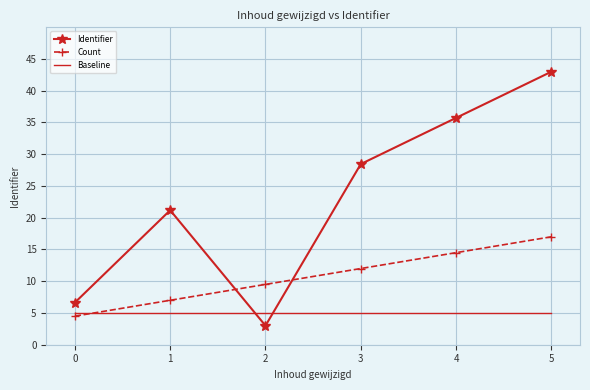

The Count series shows 12.0 at 3. True or false?

True